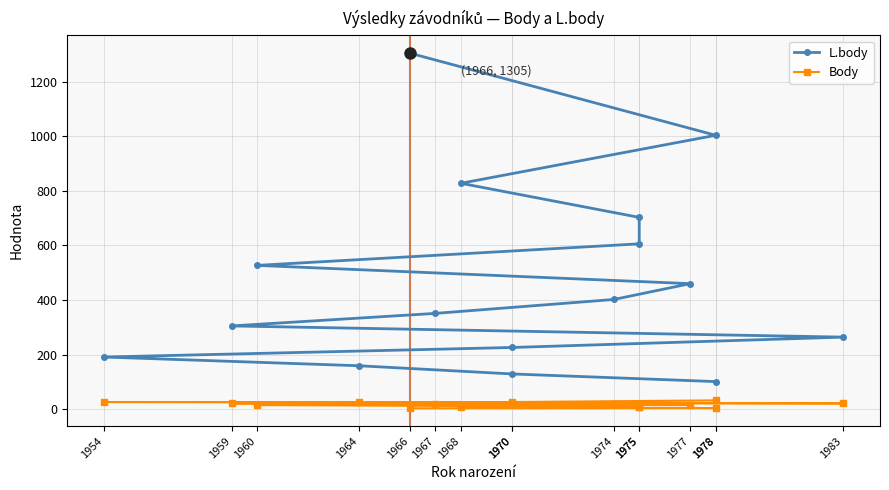

How many distinct data groups are displayed?

2